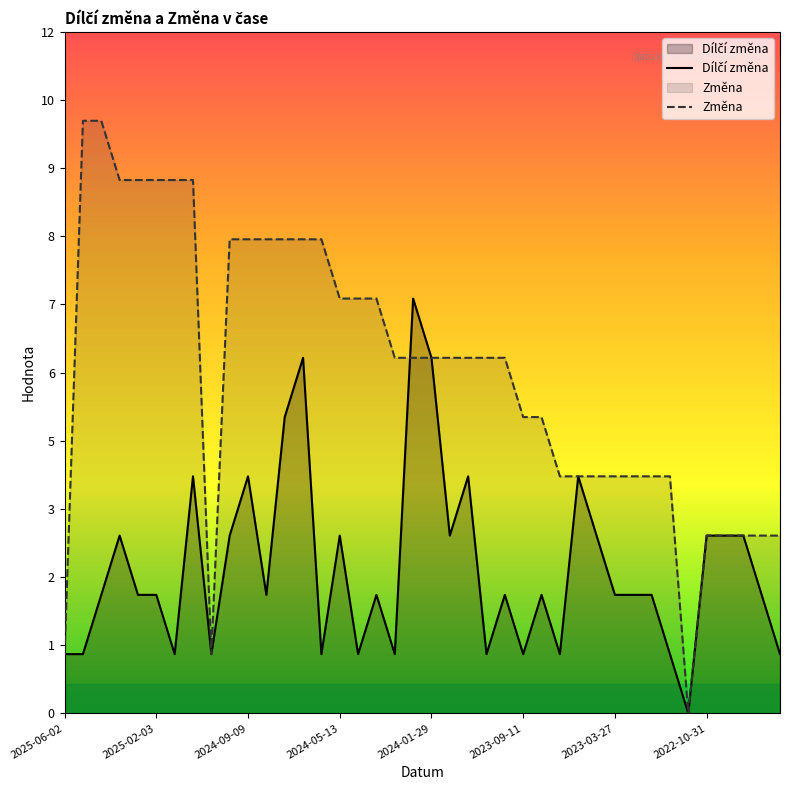

What is the difference between the second highest and minimum values in the Změna series?

10